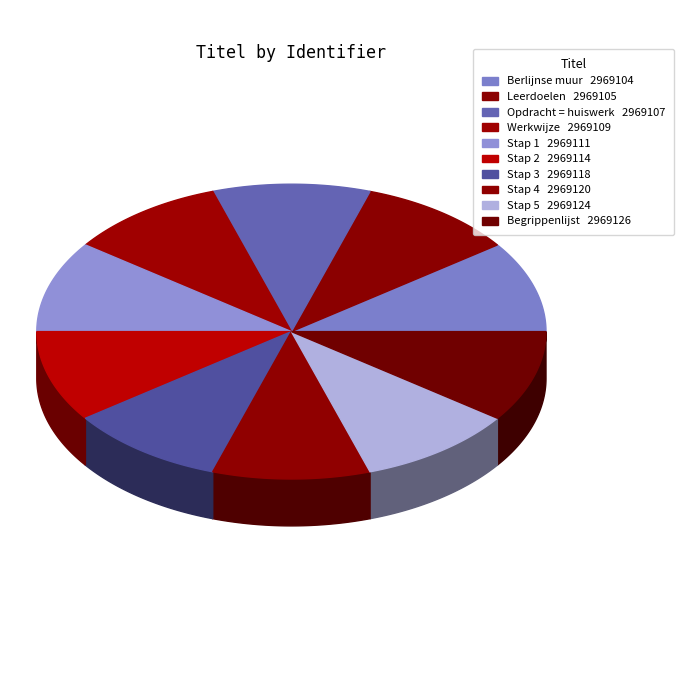

What is the ratio of the value at Stap 1 to the value at Werkwijze?

1.0